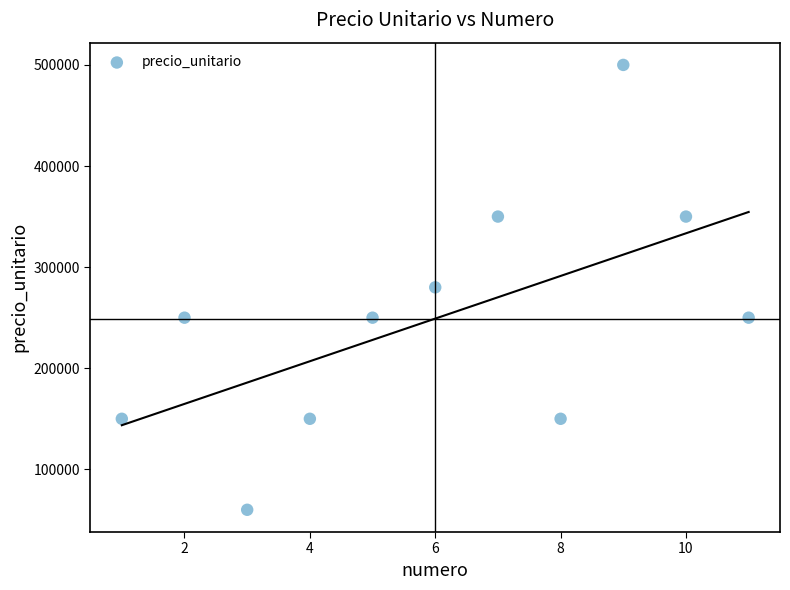

What is the average X value?

6